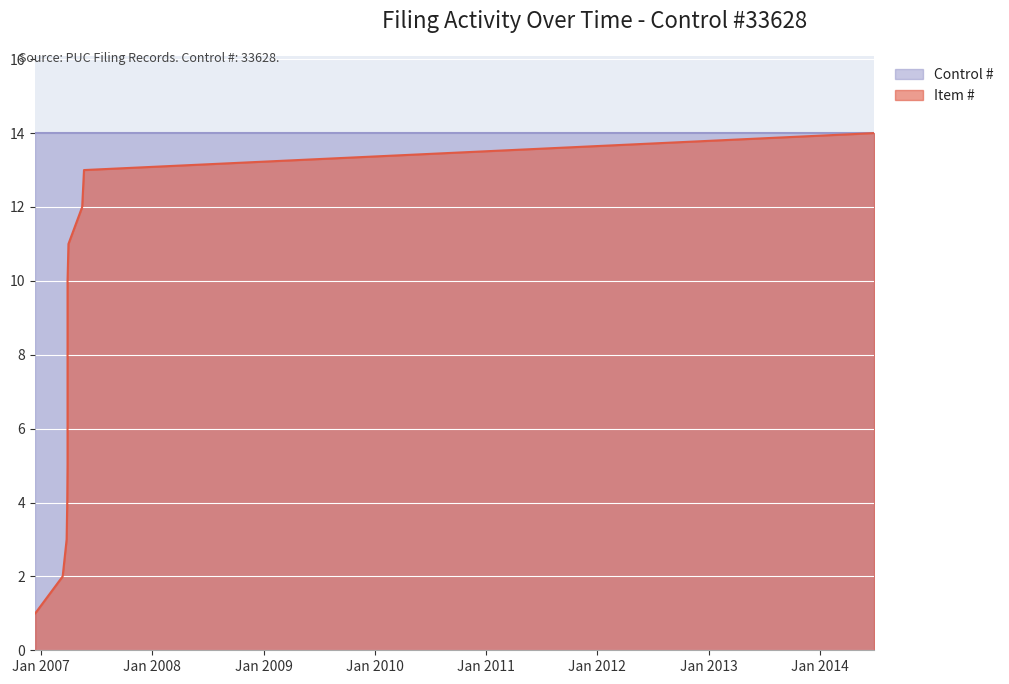

What is the label of the 6th point from the right?

2007-03-30